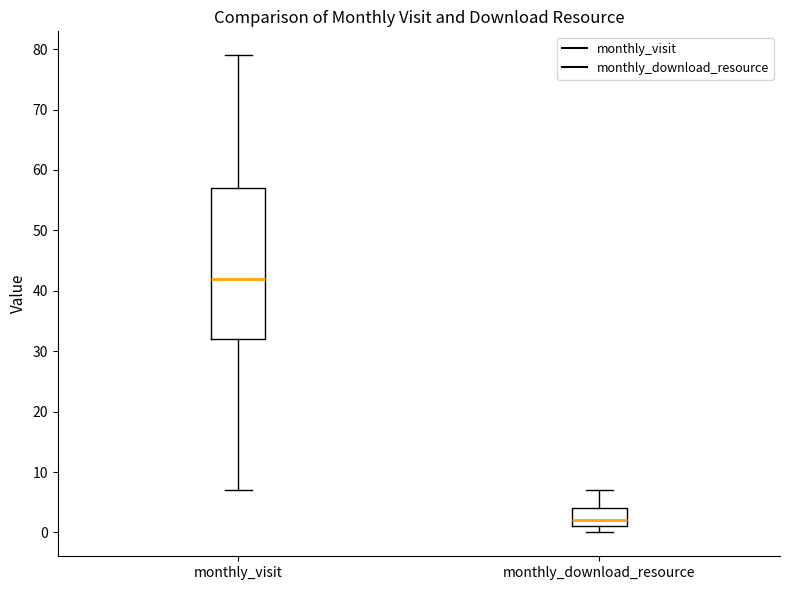

Which box has the lowest median line?

monthly_download_resource